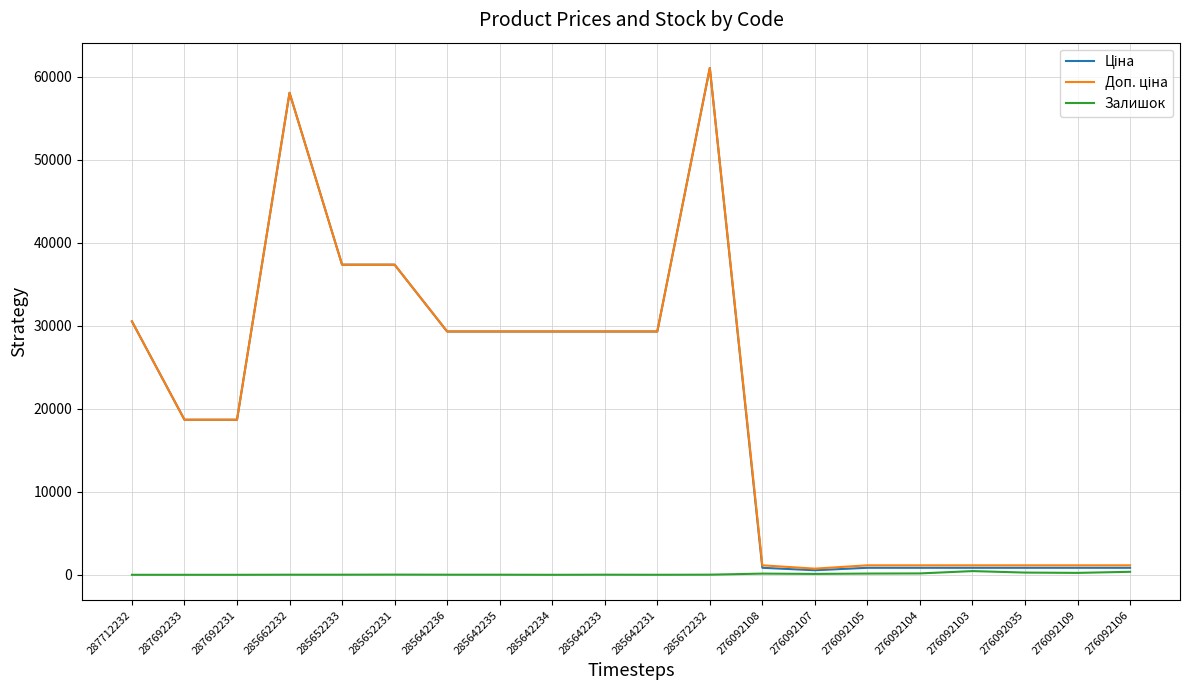

How many series are shown in this chart?

3